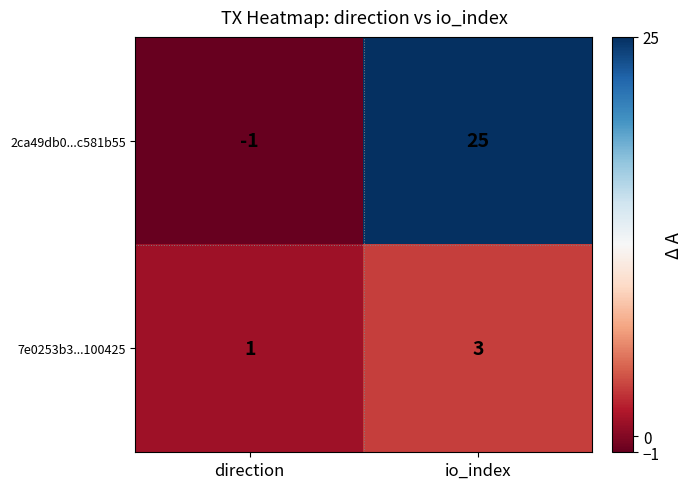

Where is 2ca49db0...c581b55 nearest to the value 12?

direction